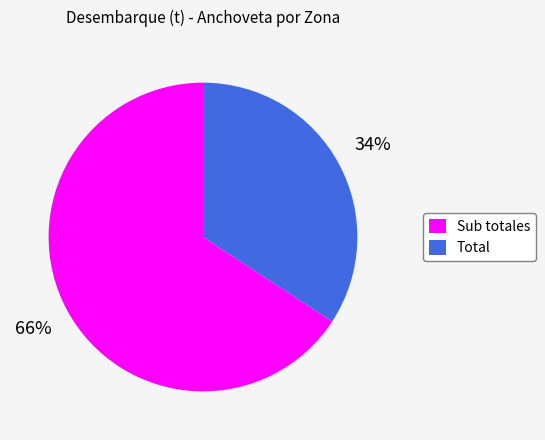

To the nearest percent, what percentage of the pie is Total?

34%